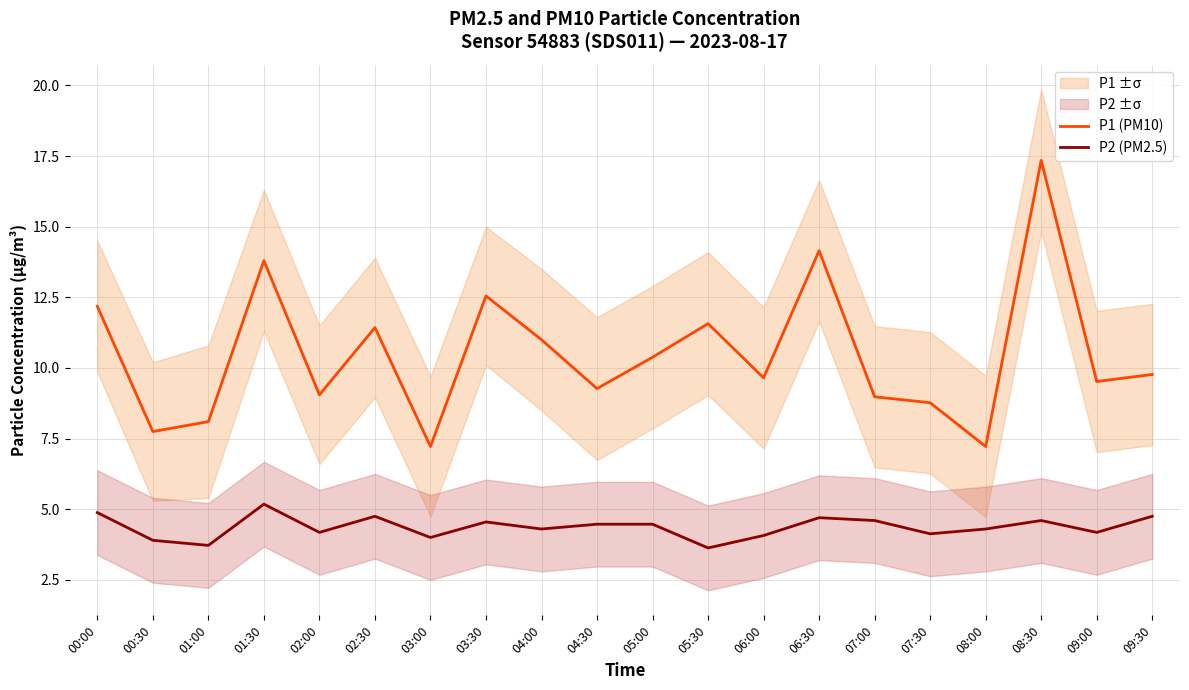

Is the value of P2 (PM2.5) at 05:00 greater than the value of P1 (PM10) at 08:00?

No